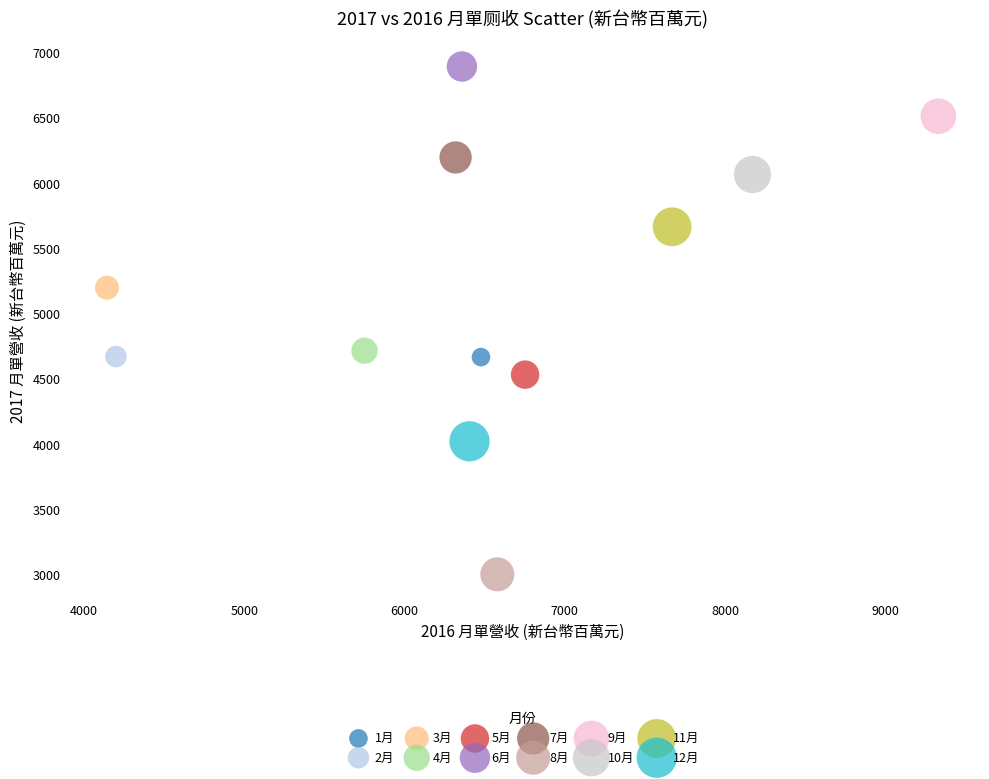

What are all the series names shown in the legend?

1月, 2月, 3月, 4月, 5月, 6月, 7月, 8月, 9月, 10月, 11月, 12月